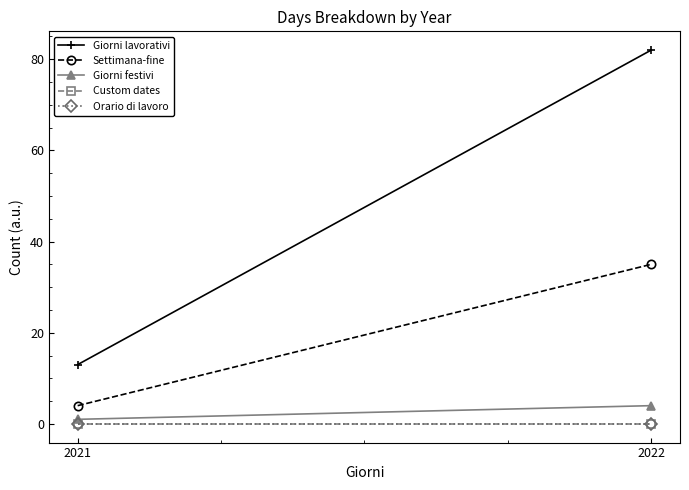

How many Giorni lavorativi values are between 13 and 82?

2